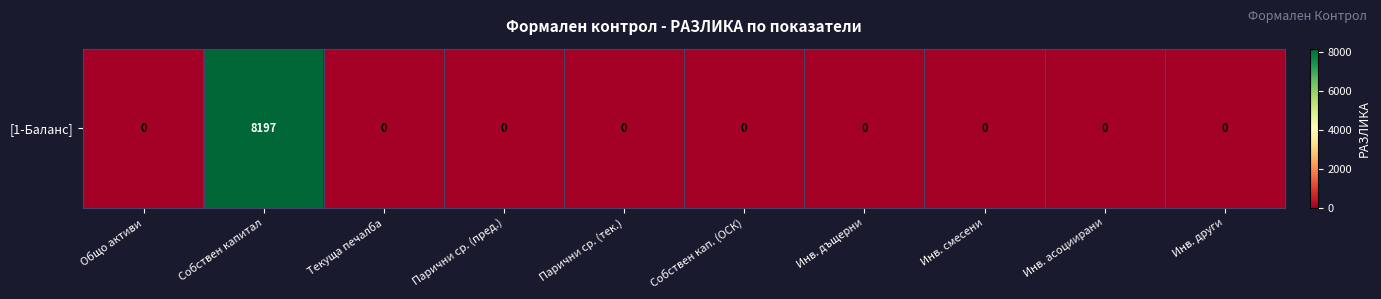

Reading left to right, transcribe all the data shown in this chart.

Общо активи=0	Собствен капитал=8197	Текуща печалба=0	Парични ср. (пред.)=0	Парични ср. (тек.)=0	Собствен кап. (ОСК)=0	Инв. дъщерни=0	Инв. смесени=0	Инв. асоциирани=0	Инв. други=0